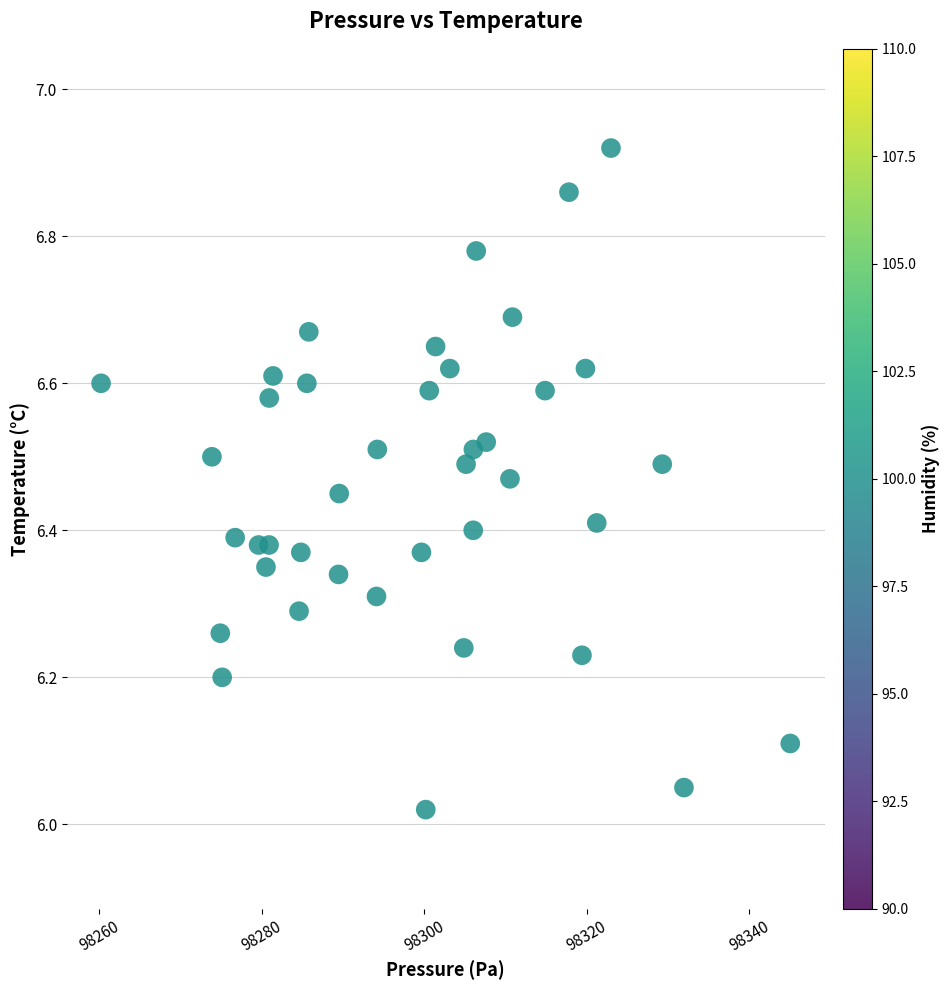

What is the range of X values (max minus min)?

84.8